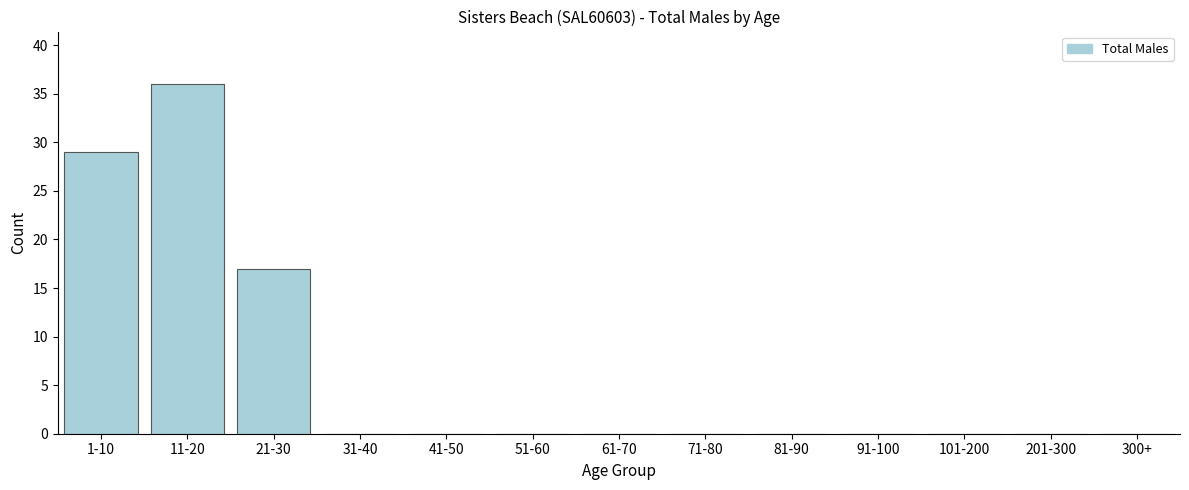

Reading left to right, transcribe all the data shown in this chart.

1-10=29	11-20=36	21-30=17	31-40=0	41-50=0	51-60=0	61-70=0	71-80=0	81-90=0	91-100=0	101-200=0	201-300=0	300+=0